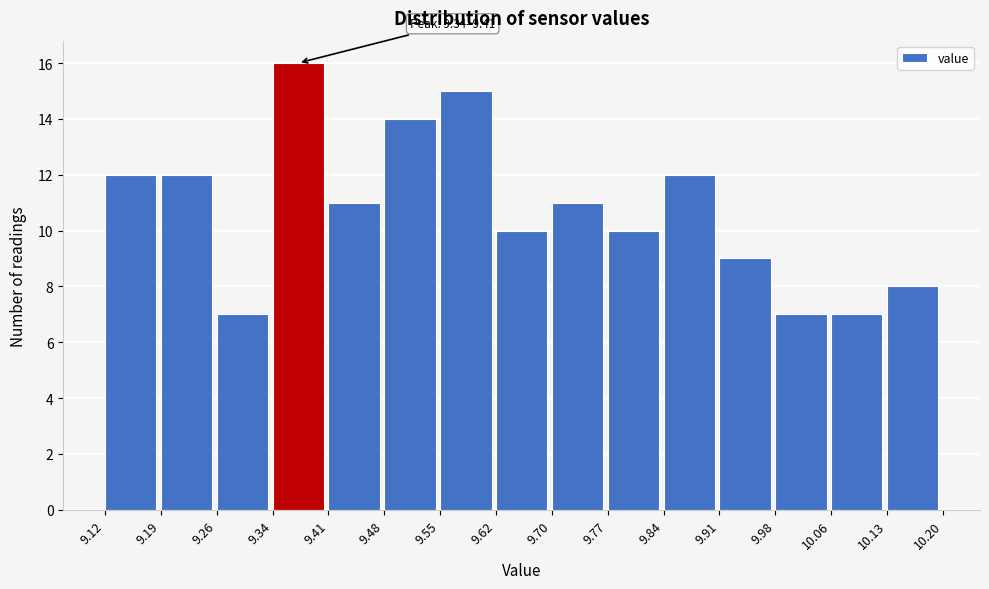

Which range on the x-axis has the tallest bar?

9.34 to 9.41